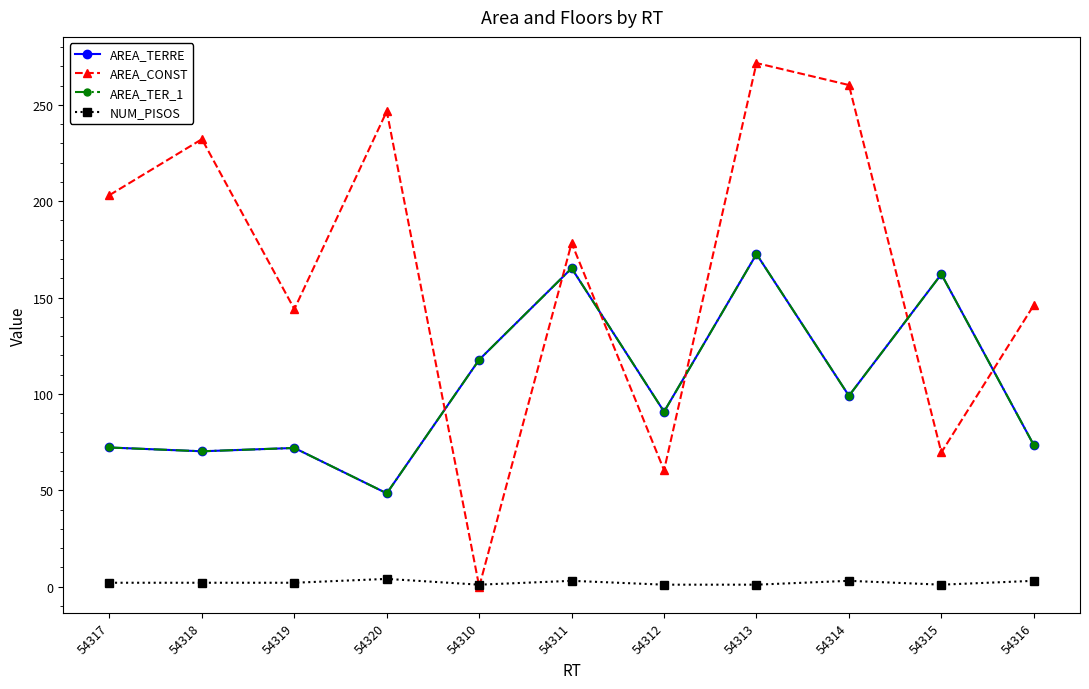

What is the sum of the NUM_PISOS values at 54310 and 54313?

2.0